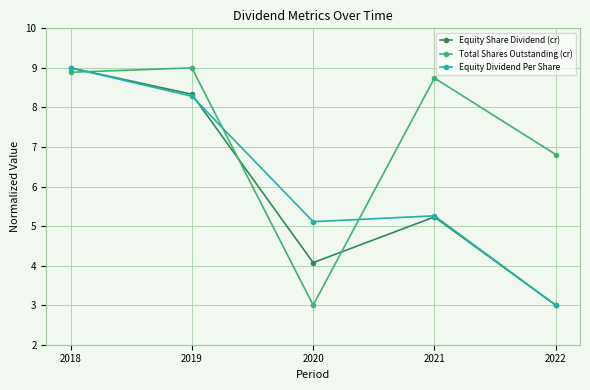

True or false: Equity Dividend Per Share has more than 1 points higher than both neighbors.

False